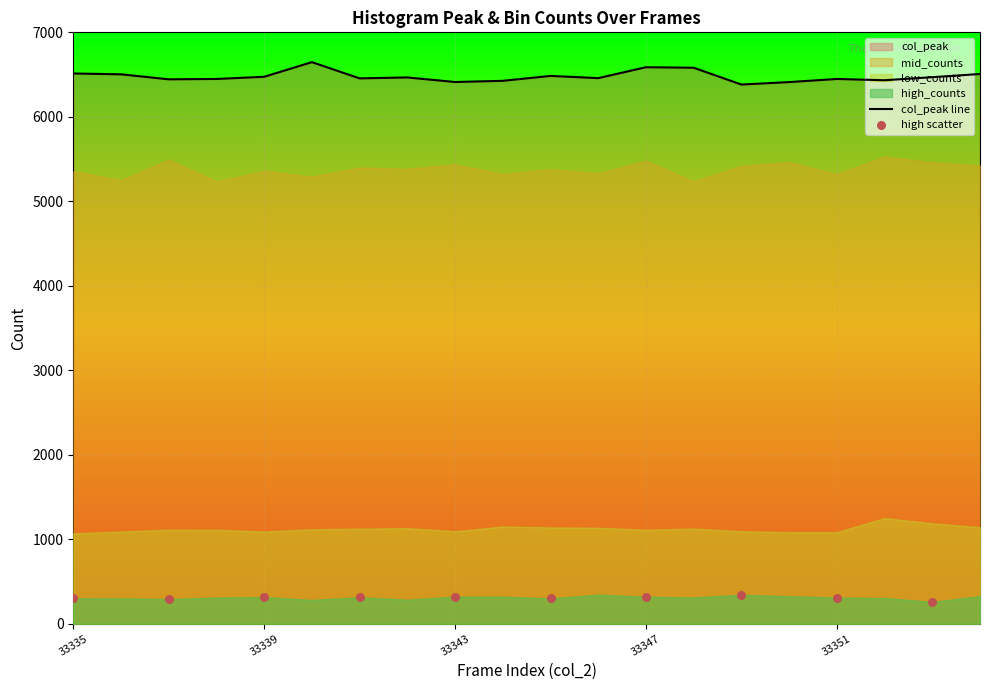

What is the minimum value for col_peak line?

6382